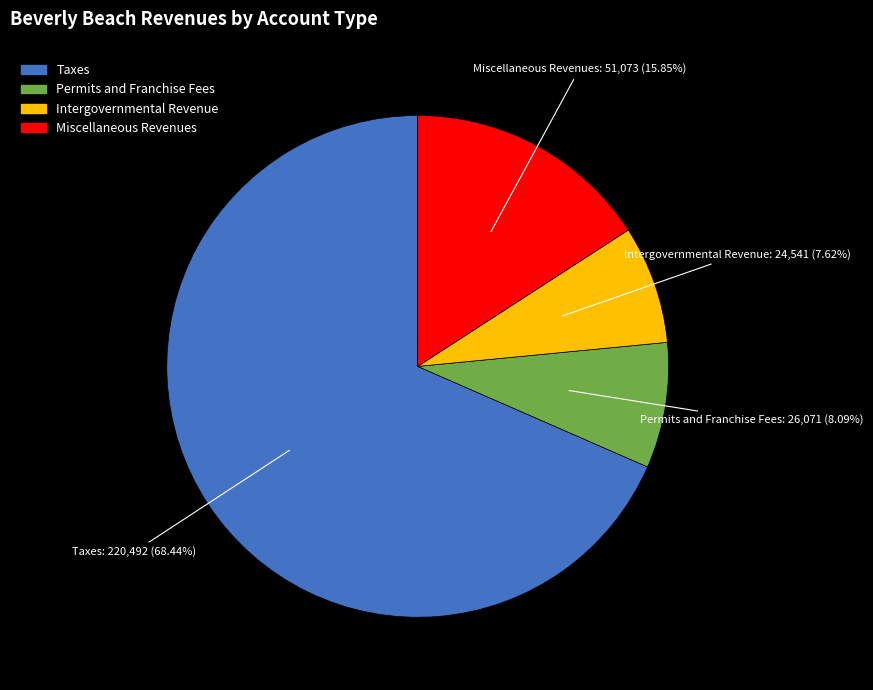

To the nearest percent, what is the difference between the Miscellaneous Revenues and Taxes slice percentages?

53%